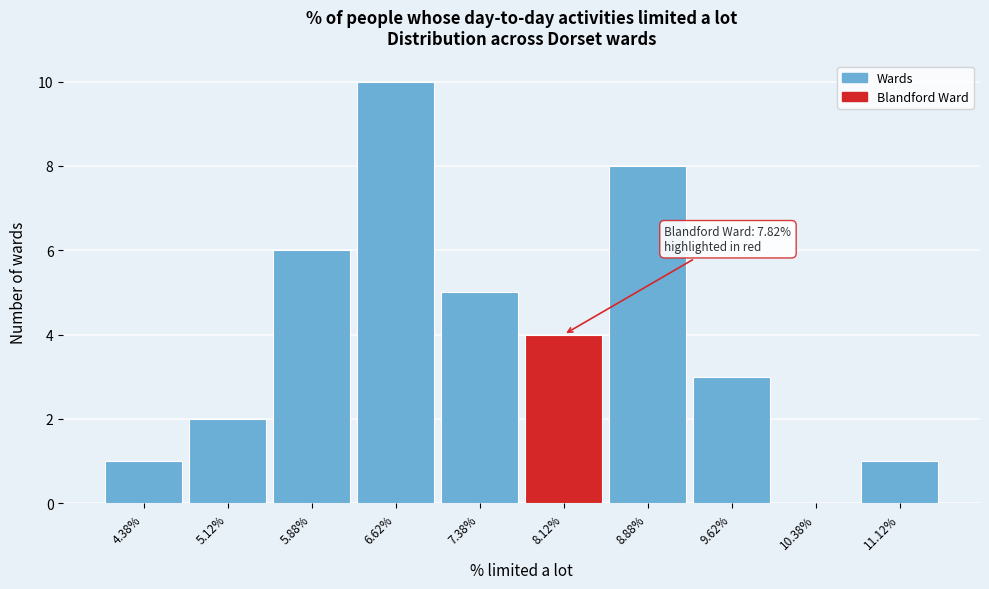

Over which range of the x-axis is the bar tallest?

6.25 to 7.00